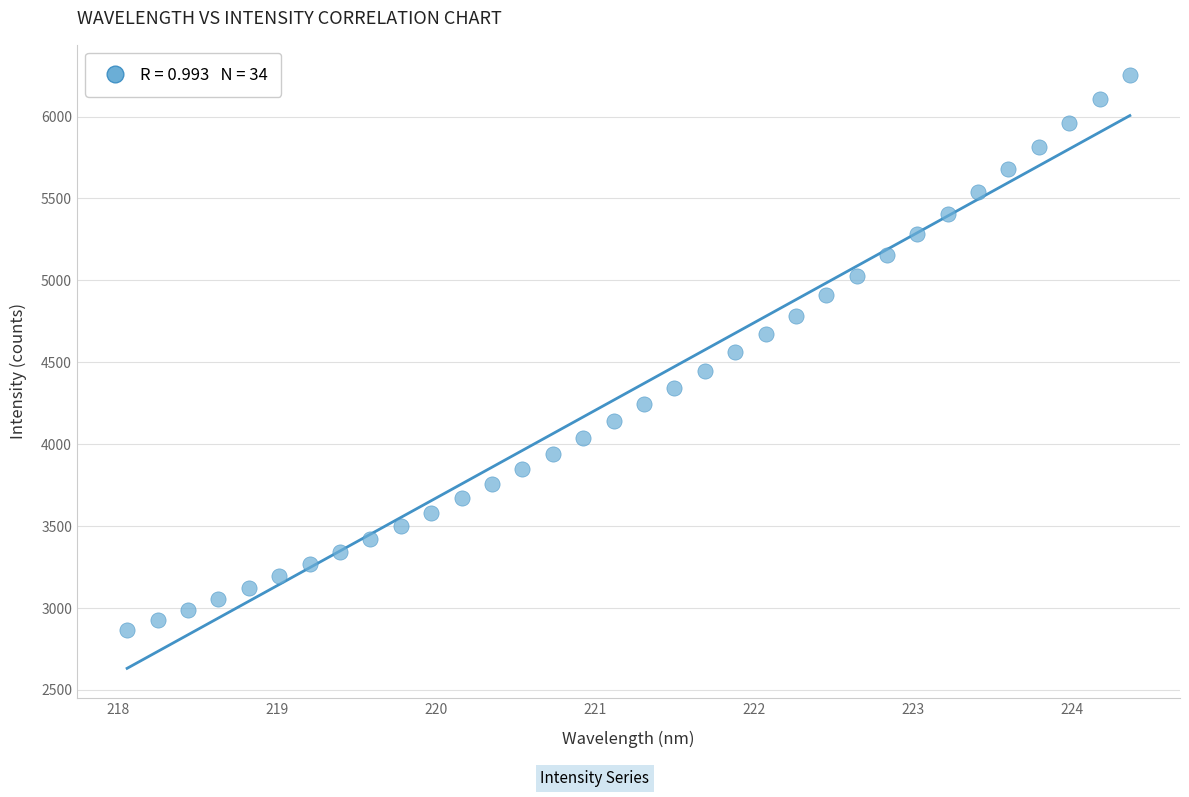

What is the range of X values (max minus min)?

6.3